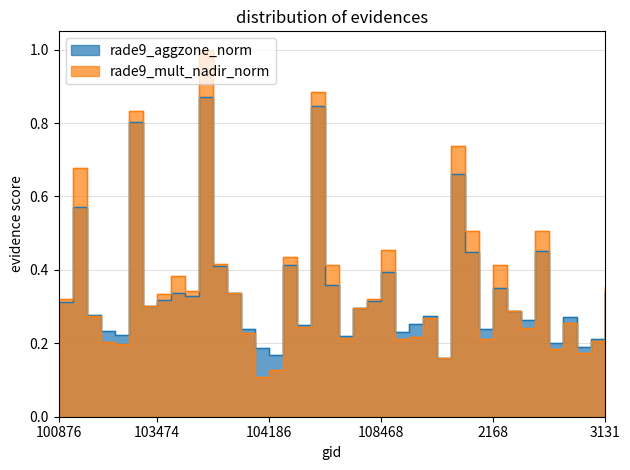

What is the total value across all series at 104304?

0.8